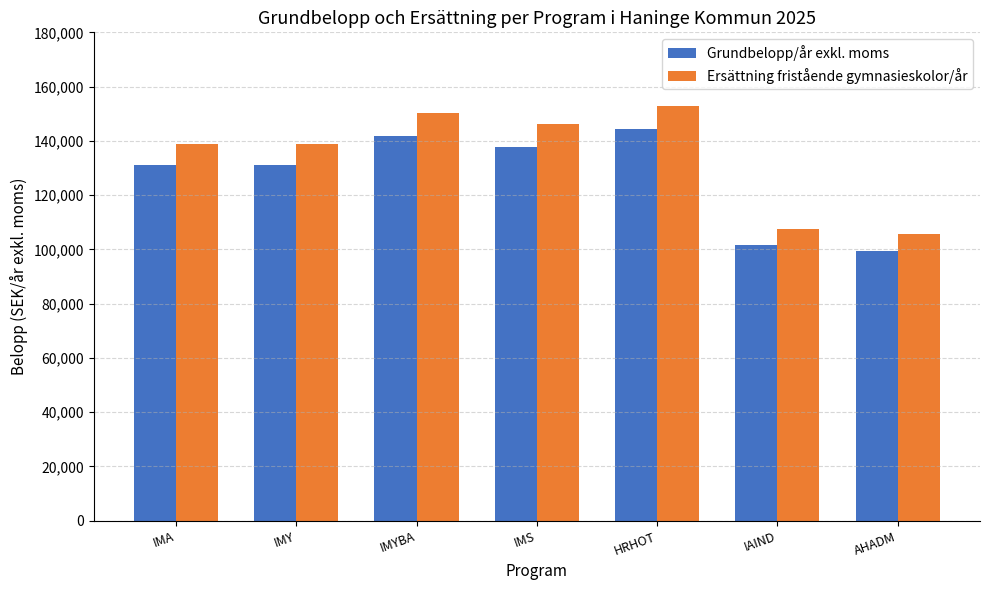

How many series are shown in this chart?

2